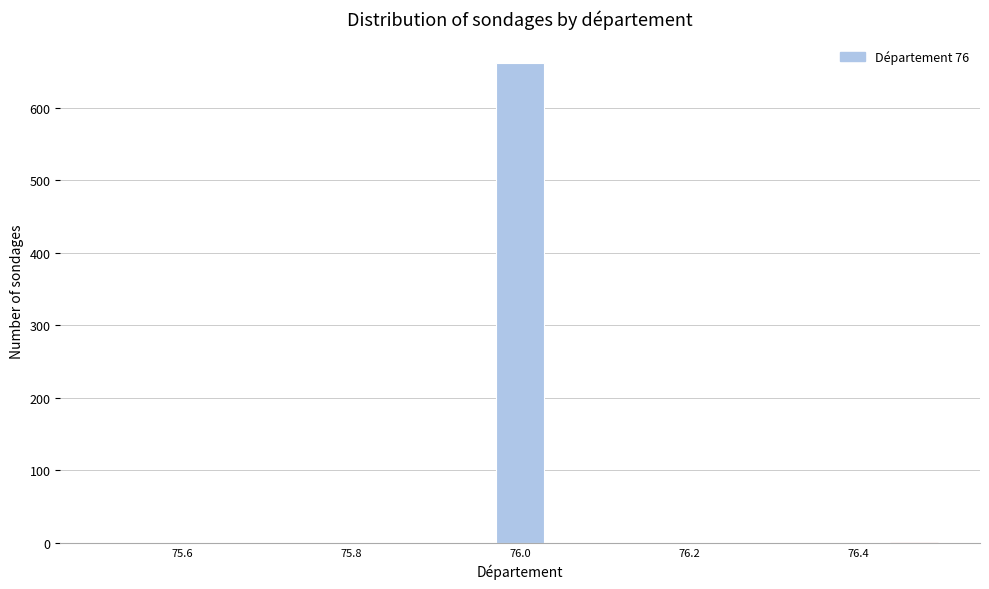

Read against the x-axis, roughly where is the centre of the tallest bar?

76.00